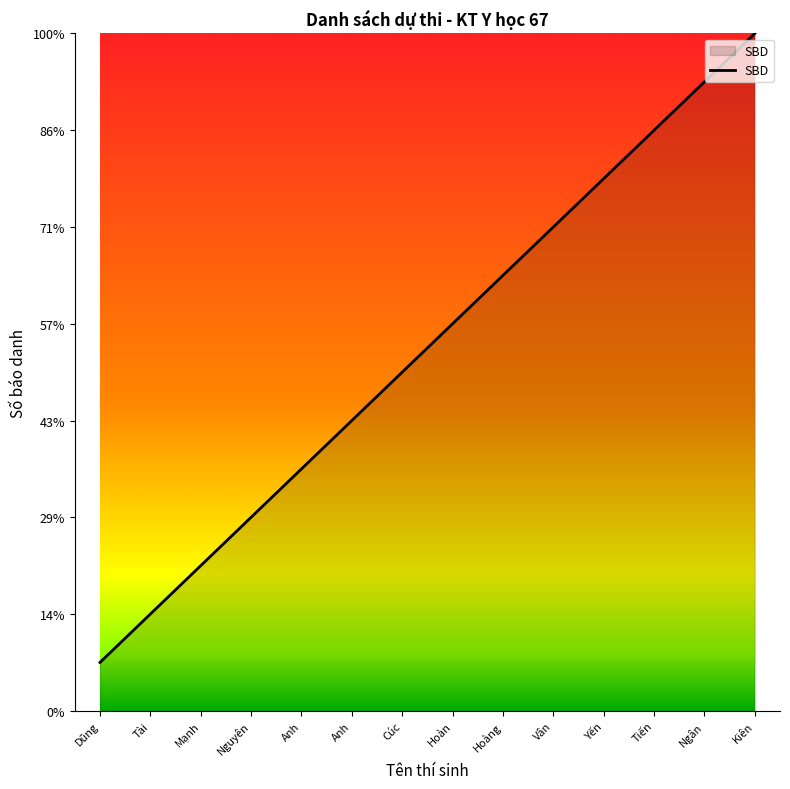

What is the value of the 12th point from the left?

12